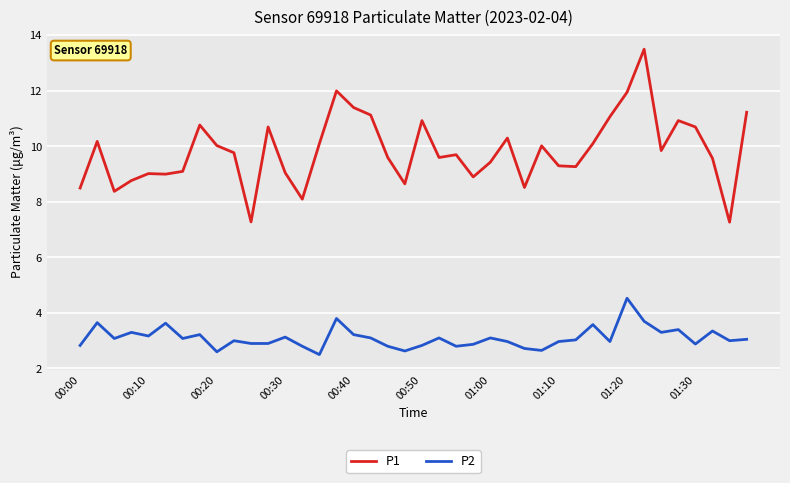

What is the maximum value for P1?

13.5